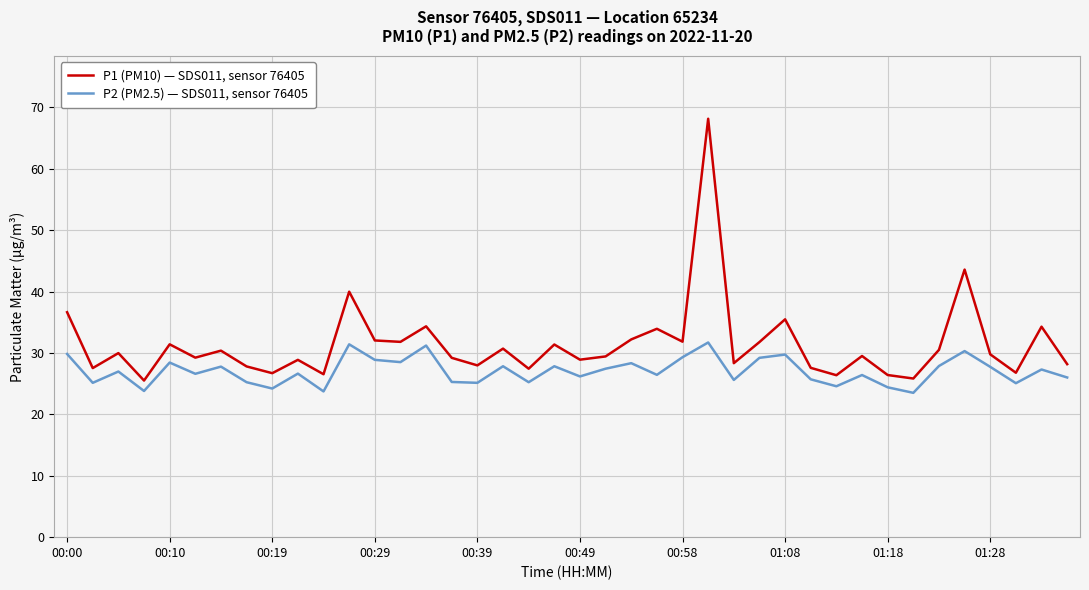

True or false: P1 (PM10) — SDS011, sensor 76405 and P2 (PM2.5) — SDS011, sensor 76405 intersect in this chart.

False